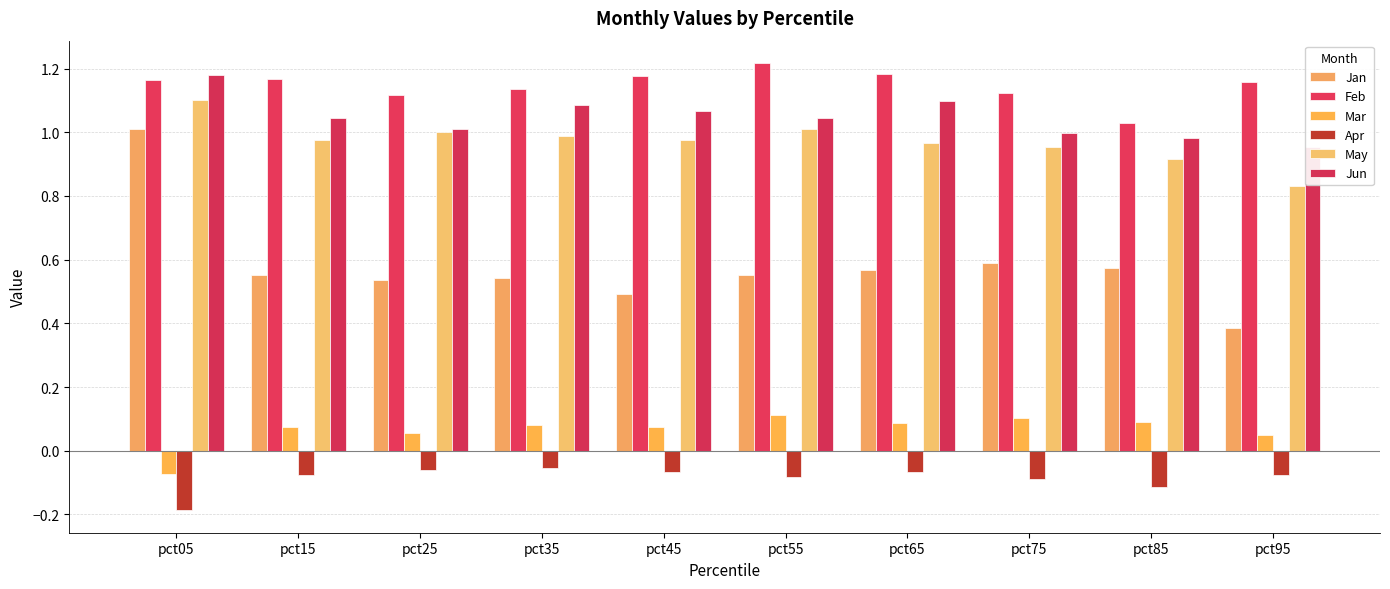

Rank the series at pct45 from lowest to highest value.

Apr, Mar, Jan, May, Jun, Feb